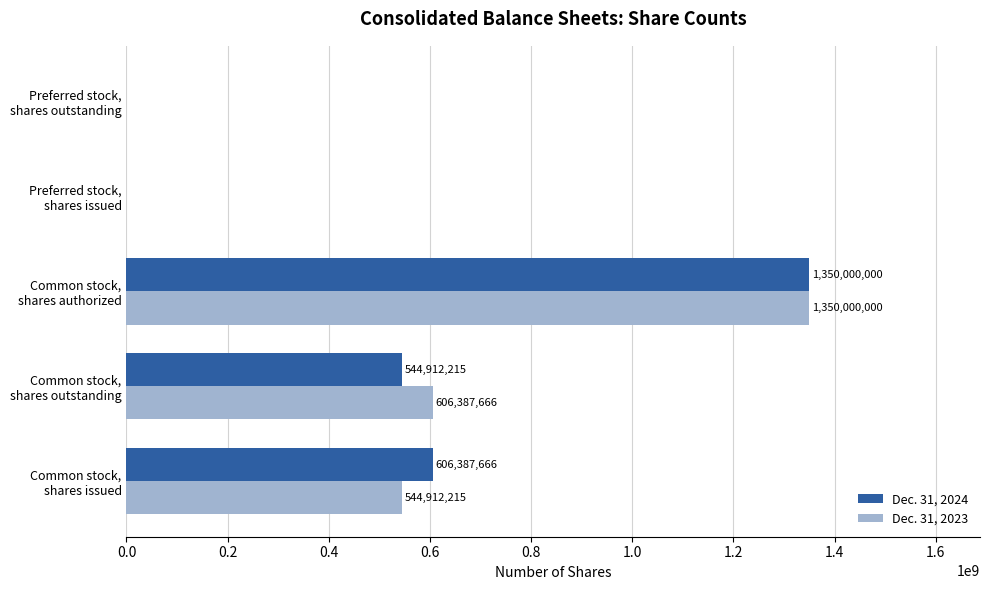

How many distinct data groups are displayed?

2